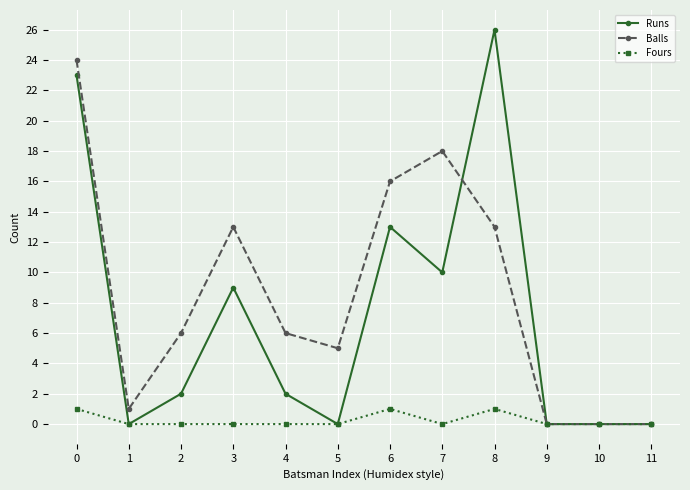

At which category does Balls reach its first local peak?

3